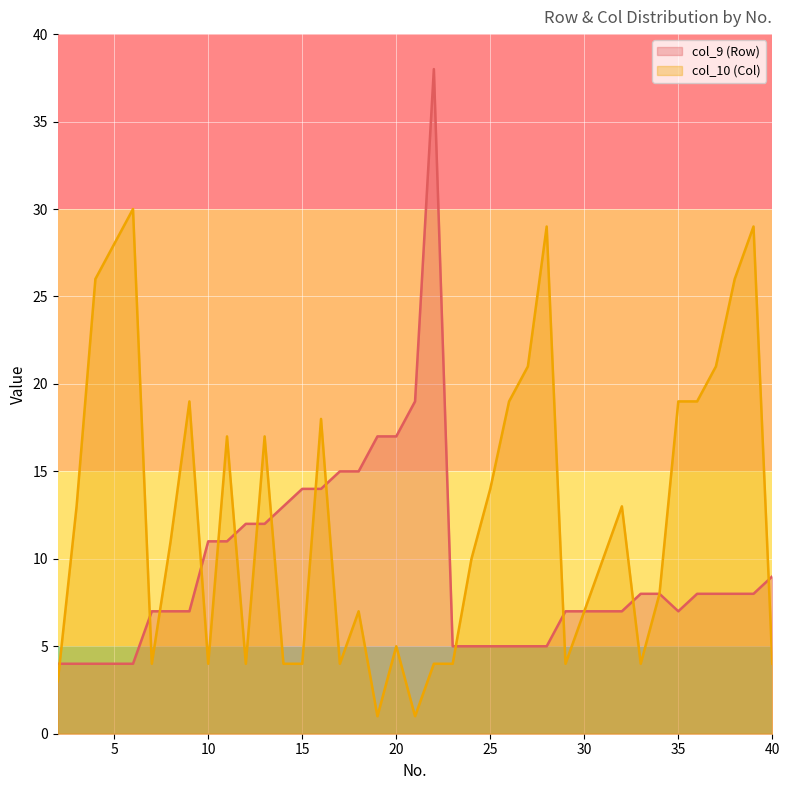

List the series in order of their overall mean, lowest first.

col_9 (Row), col_10 (Col)